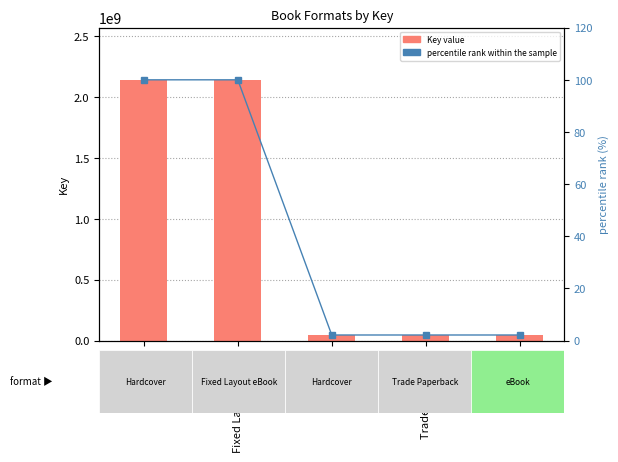

What value does the Key value series have at eBook?

46457994.0